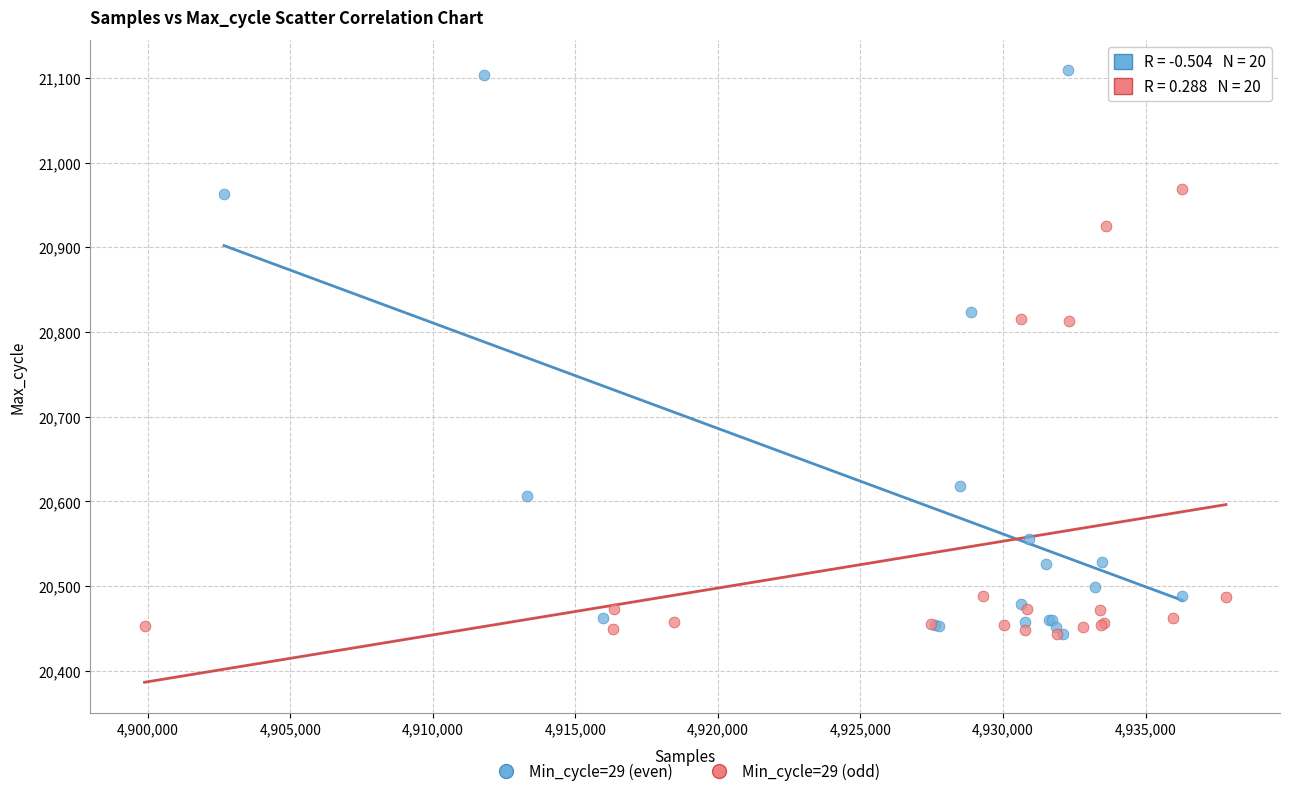

What are all the series names shown in the legend?

Min_cycle=29 (even), Min_cycle=29 (odd)